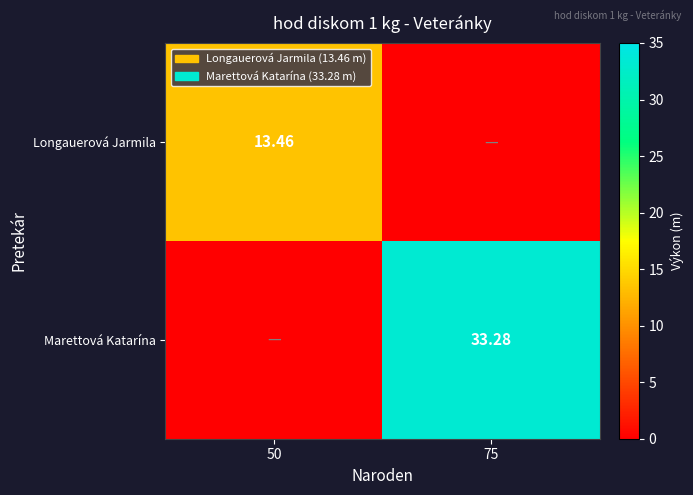

True or false: Marettová Katarína has a value of -19.4 at 50.

False